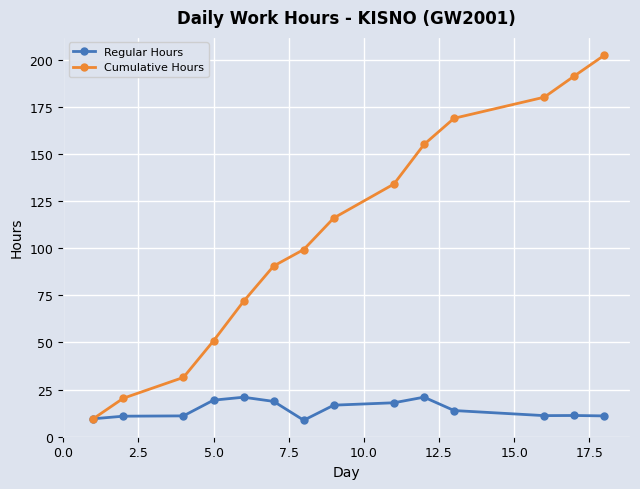

Does the chart have visible grid lines?

Yes